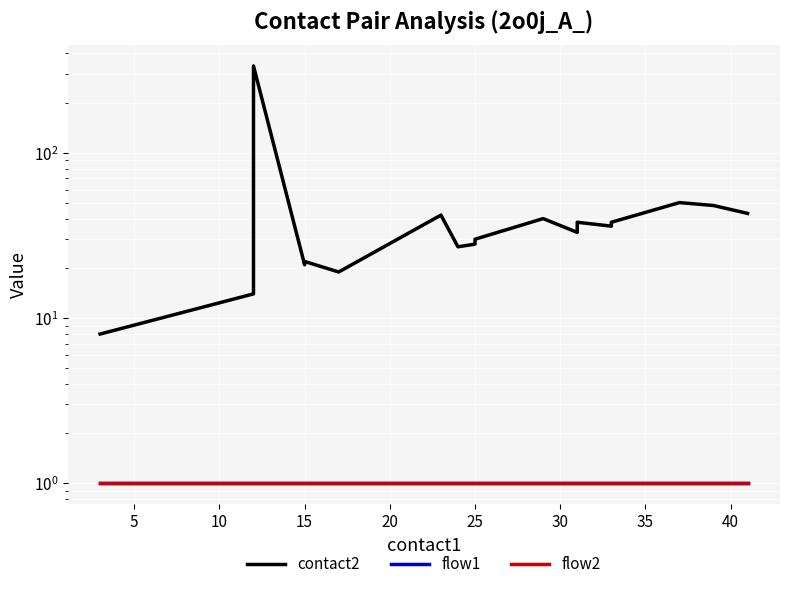

True or false: flow2 and flow1 intersect in this chart.

False